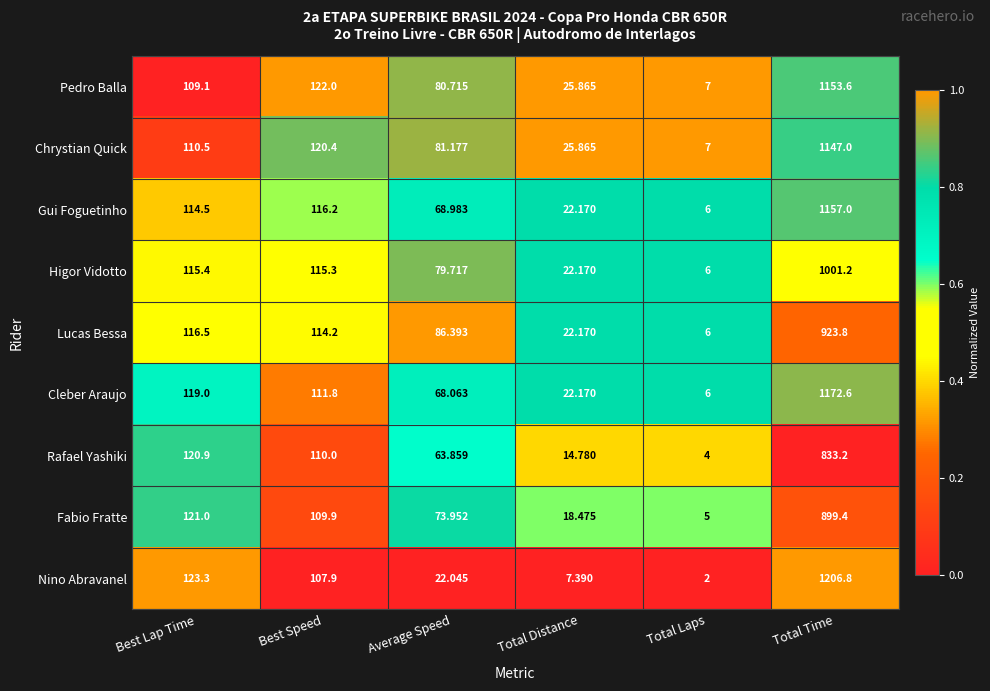

At which category does the chart reach its minimum across all series?

Total Laps